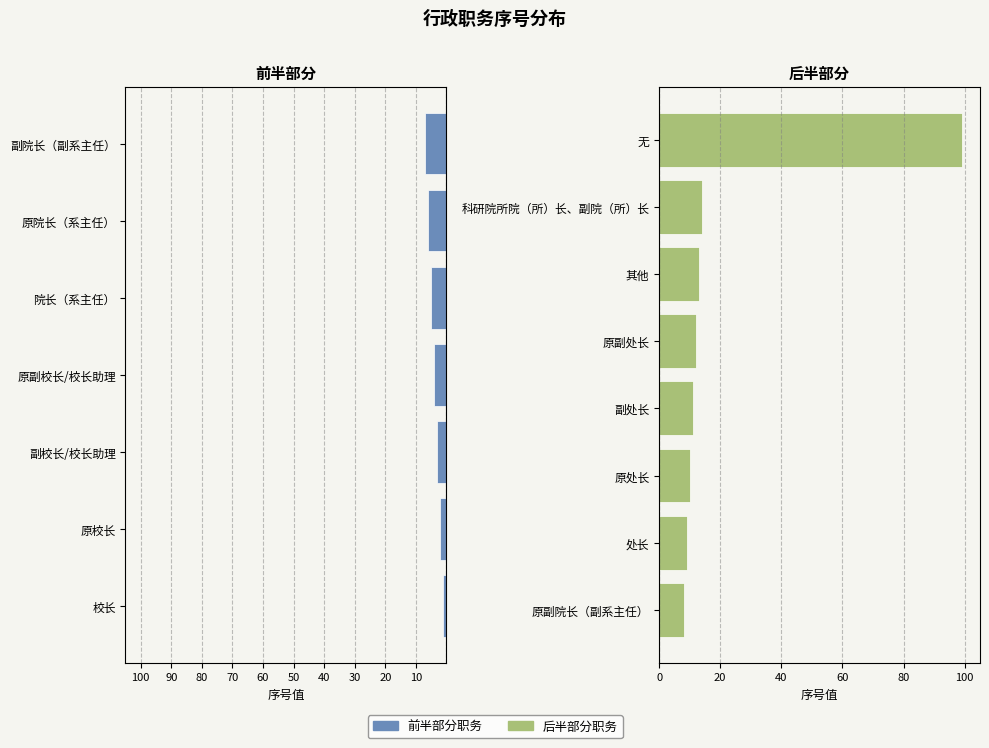

The value at 副校长/校长助理 is 2. True or false?

False